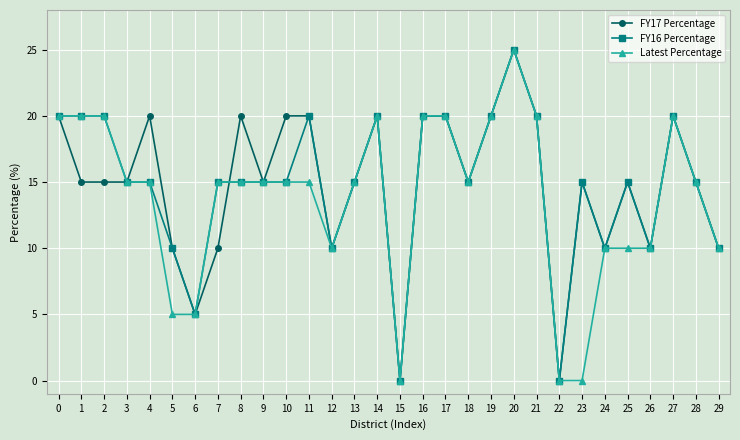

At which category is the sum across all series the highest?

20